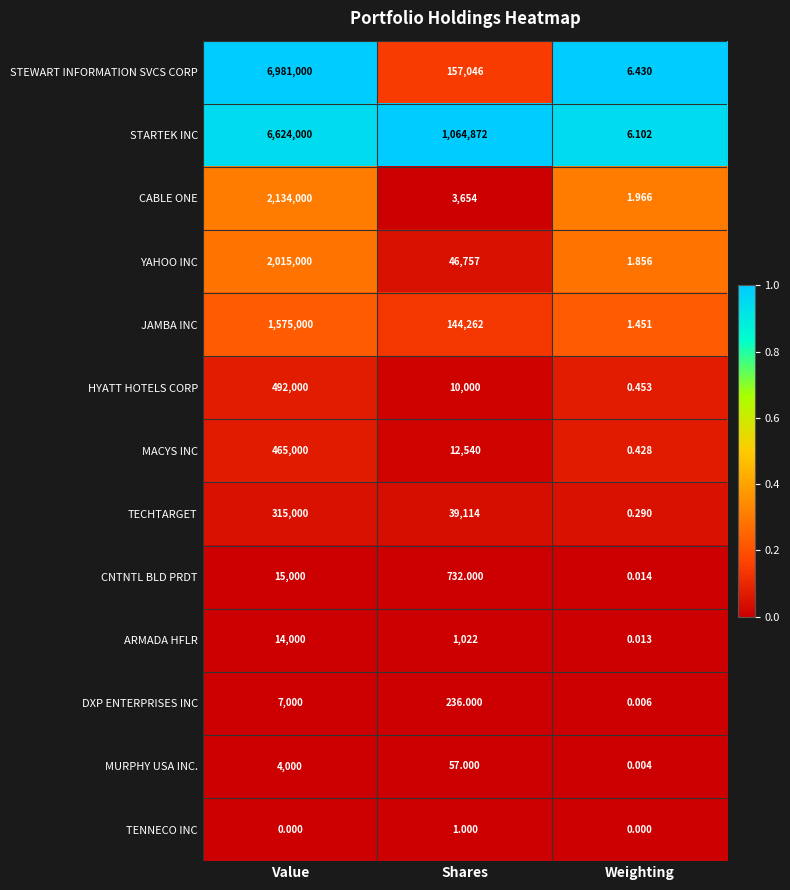

Which series changed the most between Shares and Weighting?

STARTEK INC